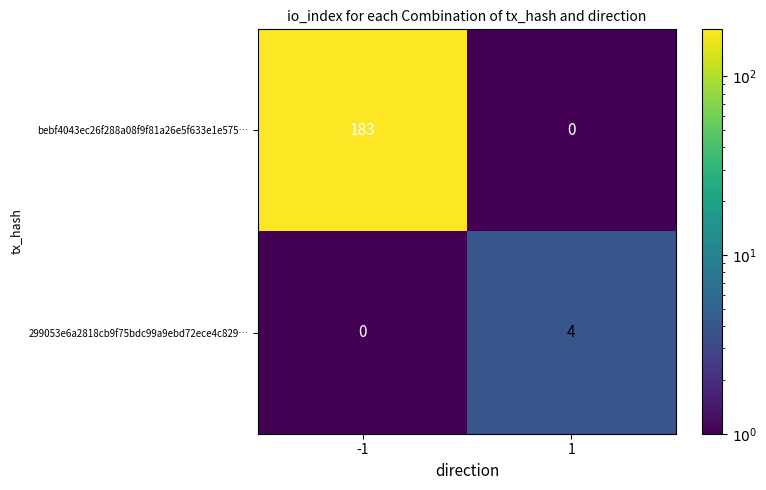

The 299053e6a2818cb9f75bdc99a9ebd72ece4c829… series shows 1.3 at 1. True or false?

False